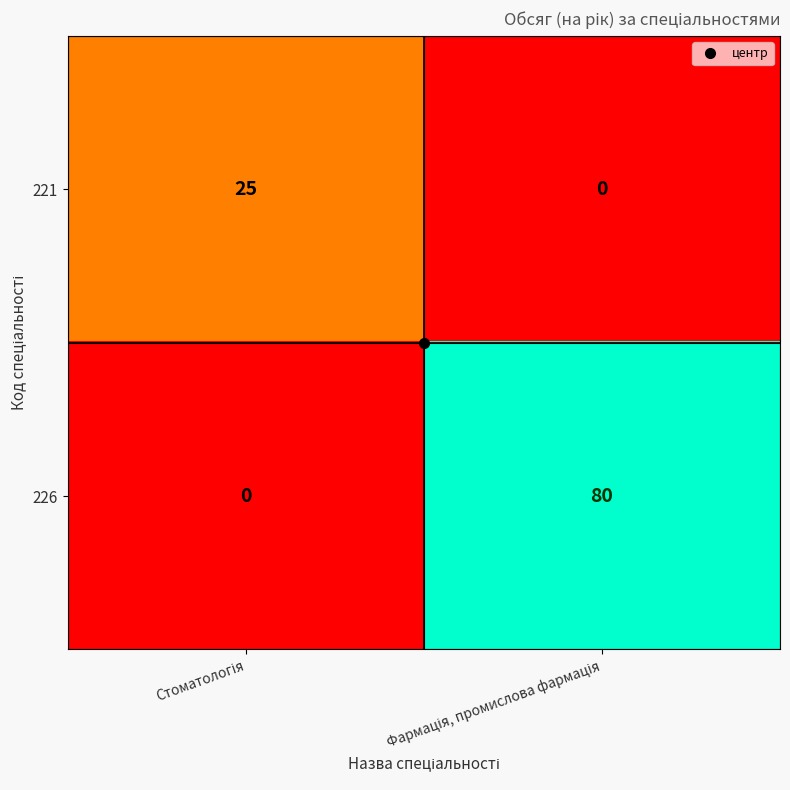

Which series has the widest spread of values?

226